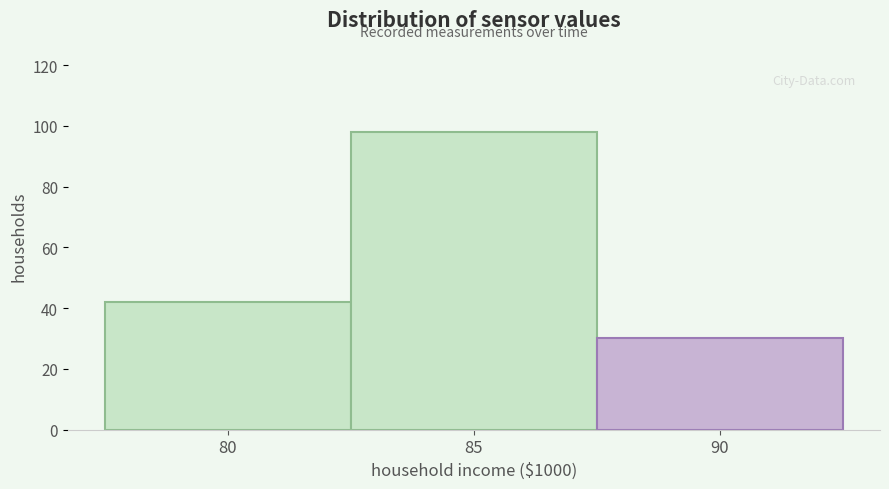

Reading left to right, extract all data points from this chart.

80=42	85=98	90=30